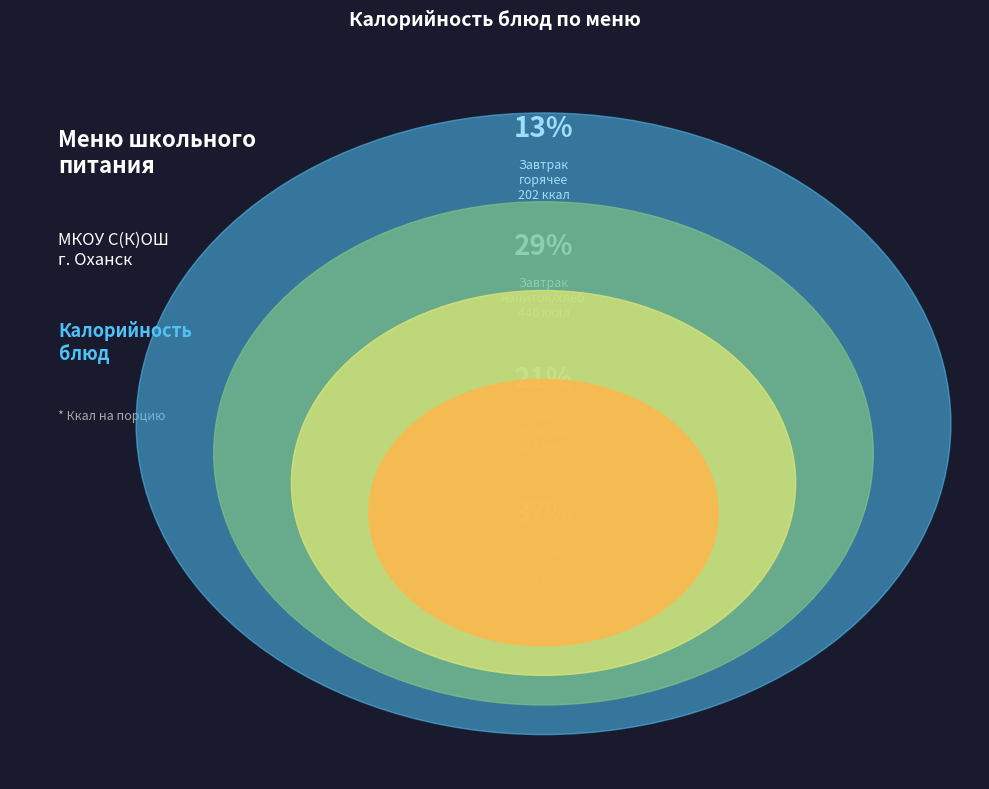

What is the smallest slice in the pie chart?

овощи свежие